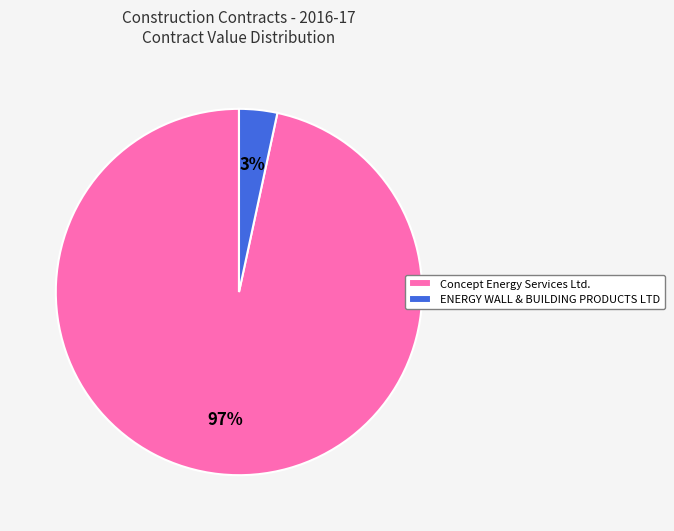

True or false: Concept Energy Services Ltd. accounts for 88% of the total.

False